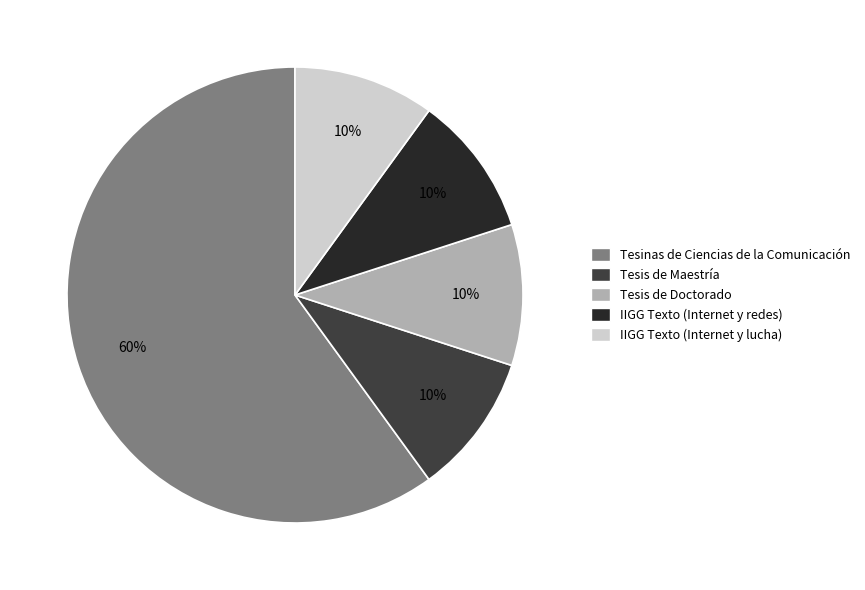

Is the sum of IIGG Texto (Internet y lucha) and Tesinas de Ciencias de la Comunicación greater than half?

Yes